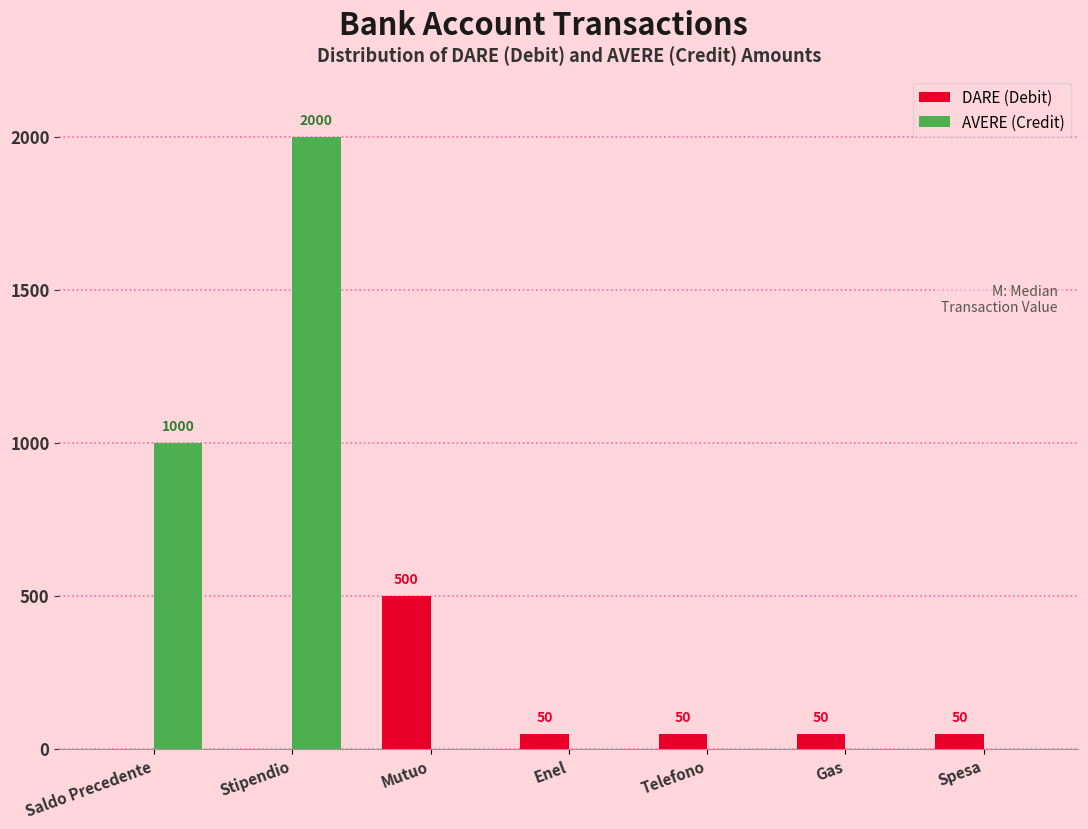

Reading left to right, transcribe all the data shown in this chart.

DARE (Debit): Saldo Precedente=0	Stipendio=0	Mutuo=500	Enel=50	Telefono=50	Gas=50	Spesa=50
AVERE (Credit): Saldo Precedente=1000	Stipendio=2000	Mutuo=0	Enel=0	Telefono=0	Gas=0	Spesa=0